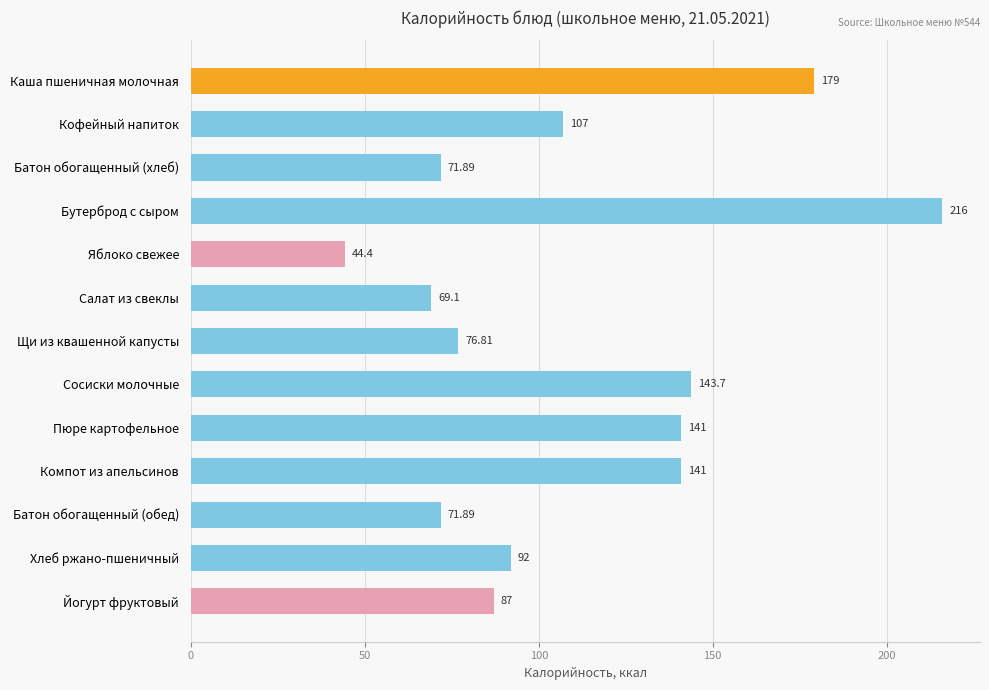

Are the bars horizontal?

Yes